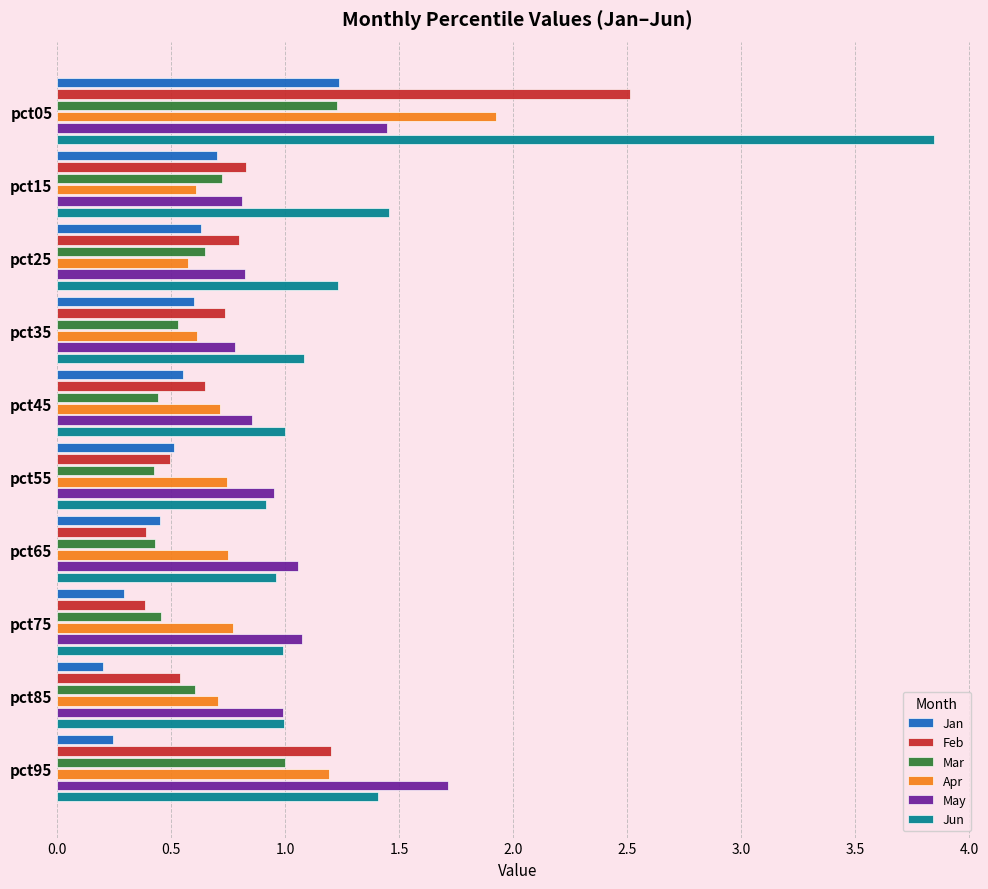

Which series has the largest range (max minus min)?

Jun